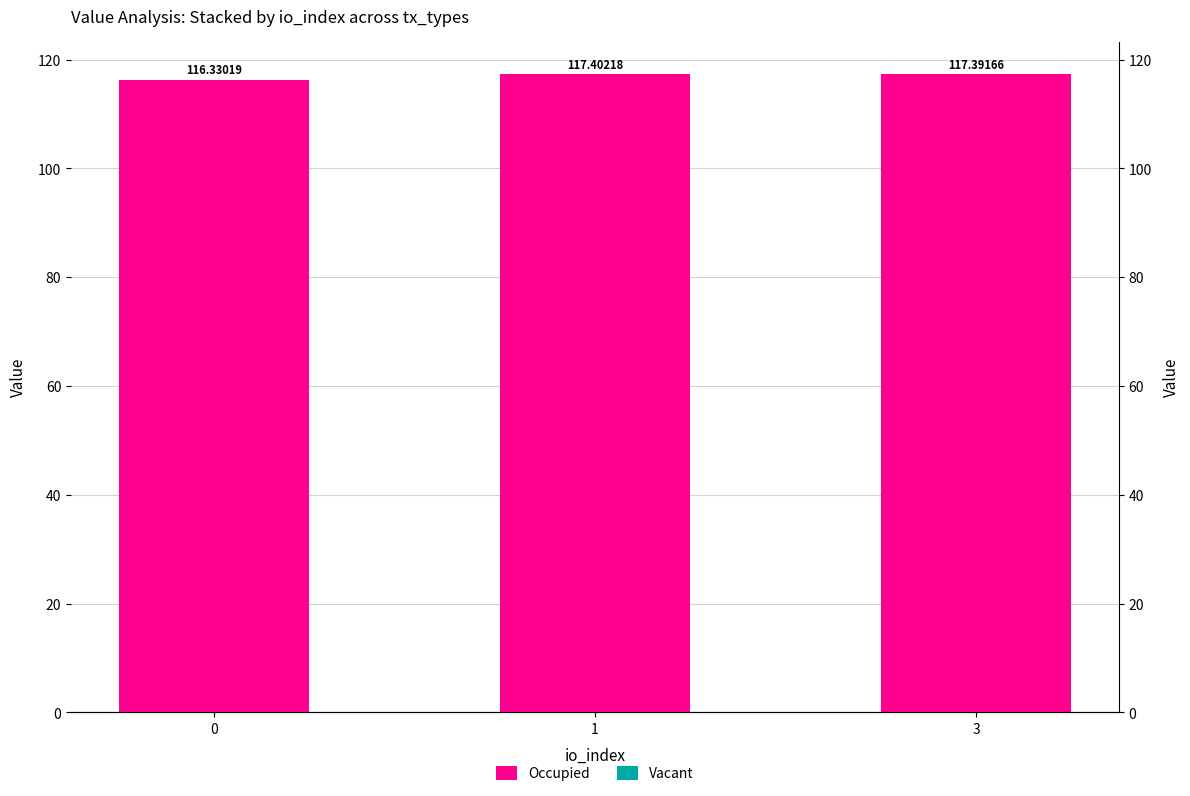

Reading left to right, transcribe all the data shown in this chart.

Occupied: 0=116.3	1=117.4	3=117.4
Vacant: 0=0.0	1=0.0	3=0.0